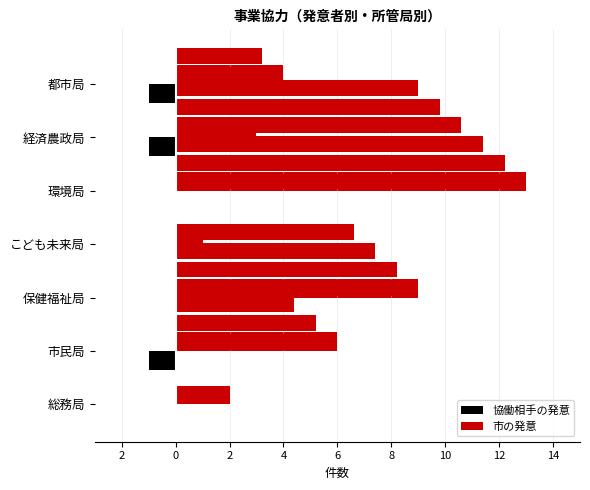

Reading left to right, what are all the values shown in this chart?

協働相手の発意: 0	-1	0	0	0	-1	-1
市の発意: 2	6	9	1	13	3	4